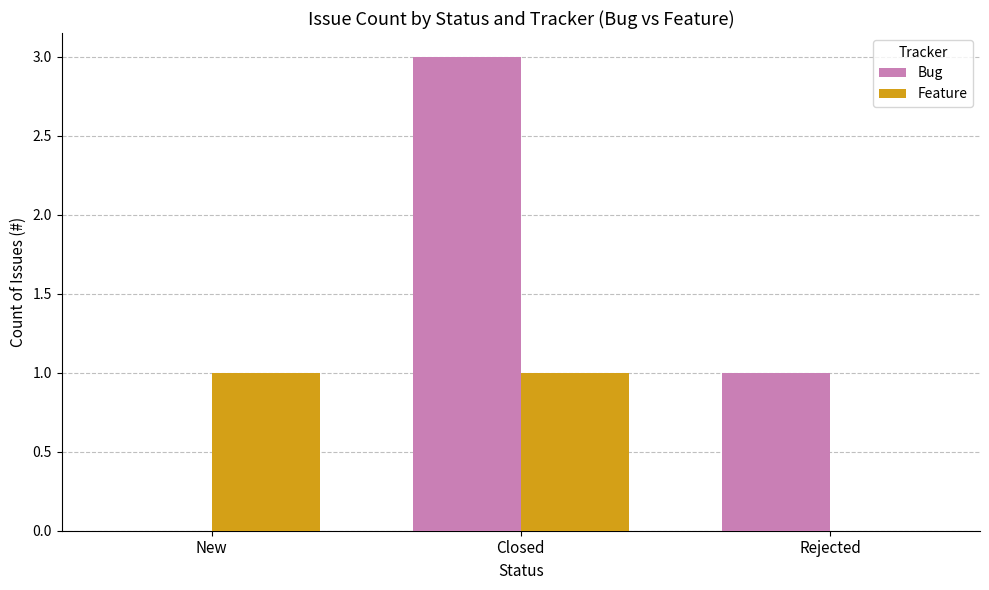

Which series changed the most between New and Closed?

Bug